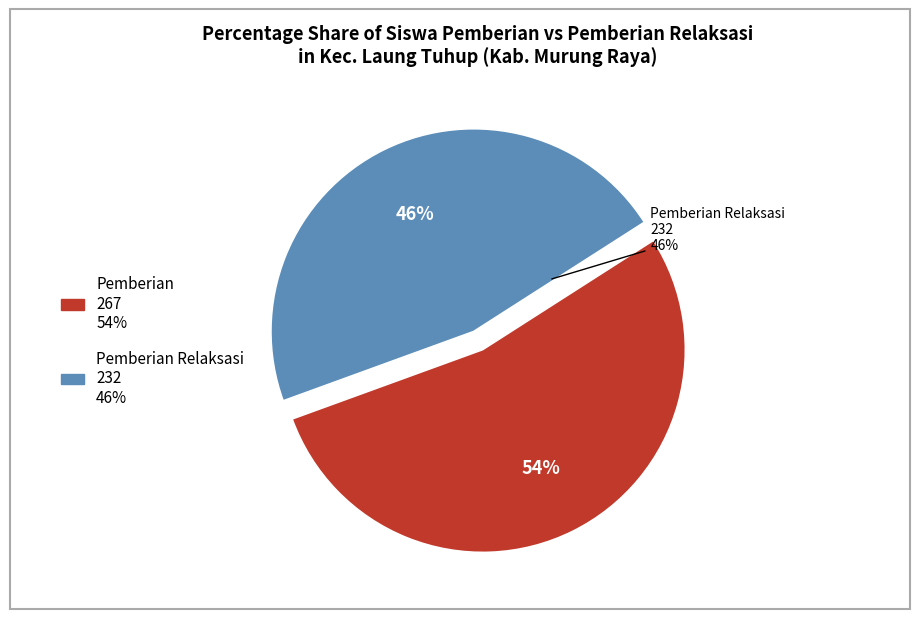

Which series has the largest range (max minus min)?

Pemberian